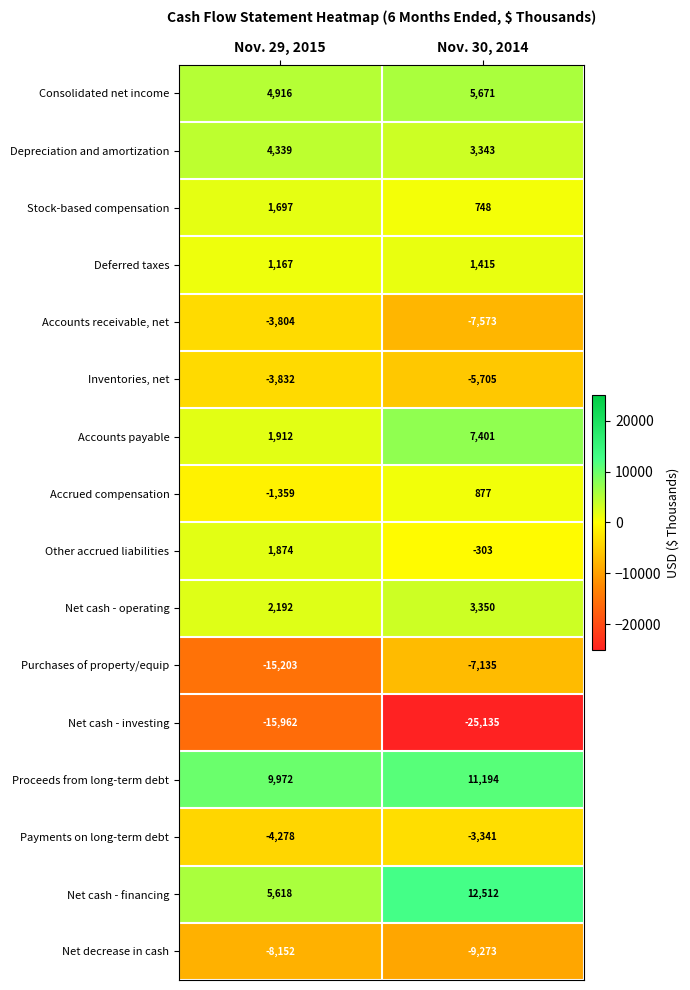

Which series has the largest range (max minus min)?

Net cash - investing